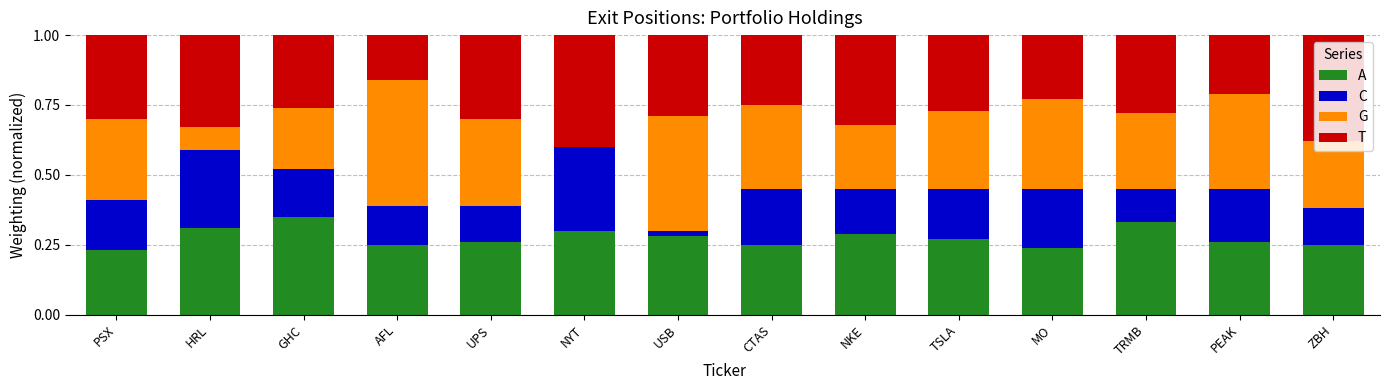

How many series are shown in this chart?

4